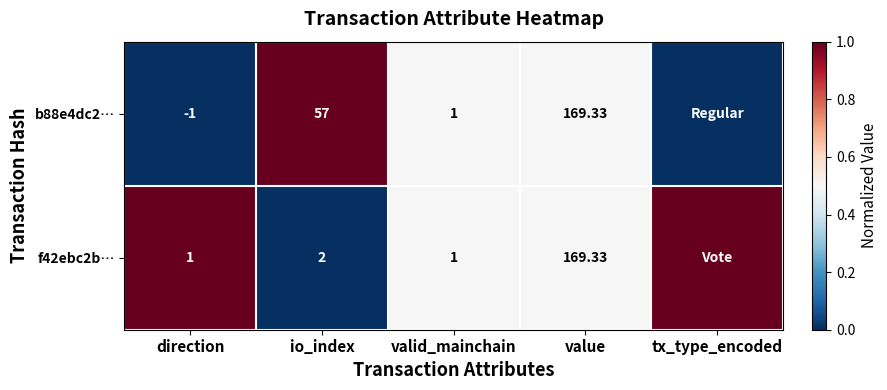

Count the b88e4dc2… values in the range 0 to 1.

5